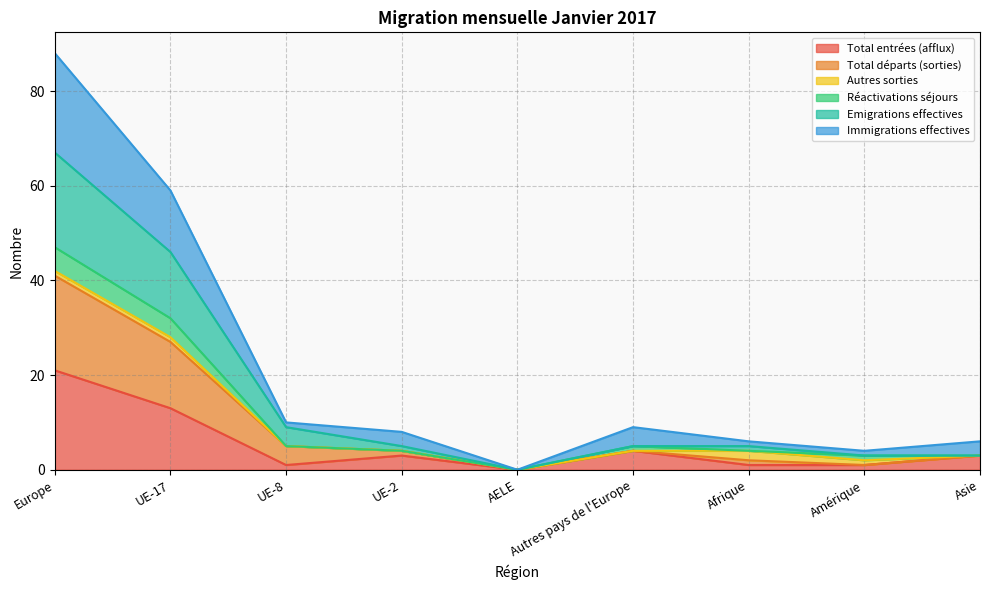

Does the chart have visible grid lines?

Yes